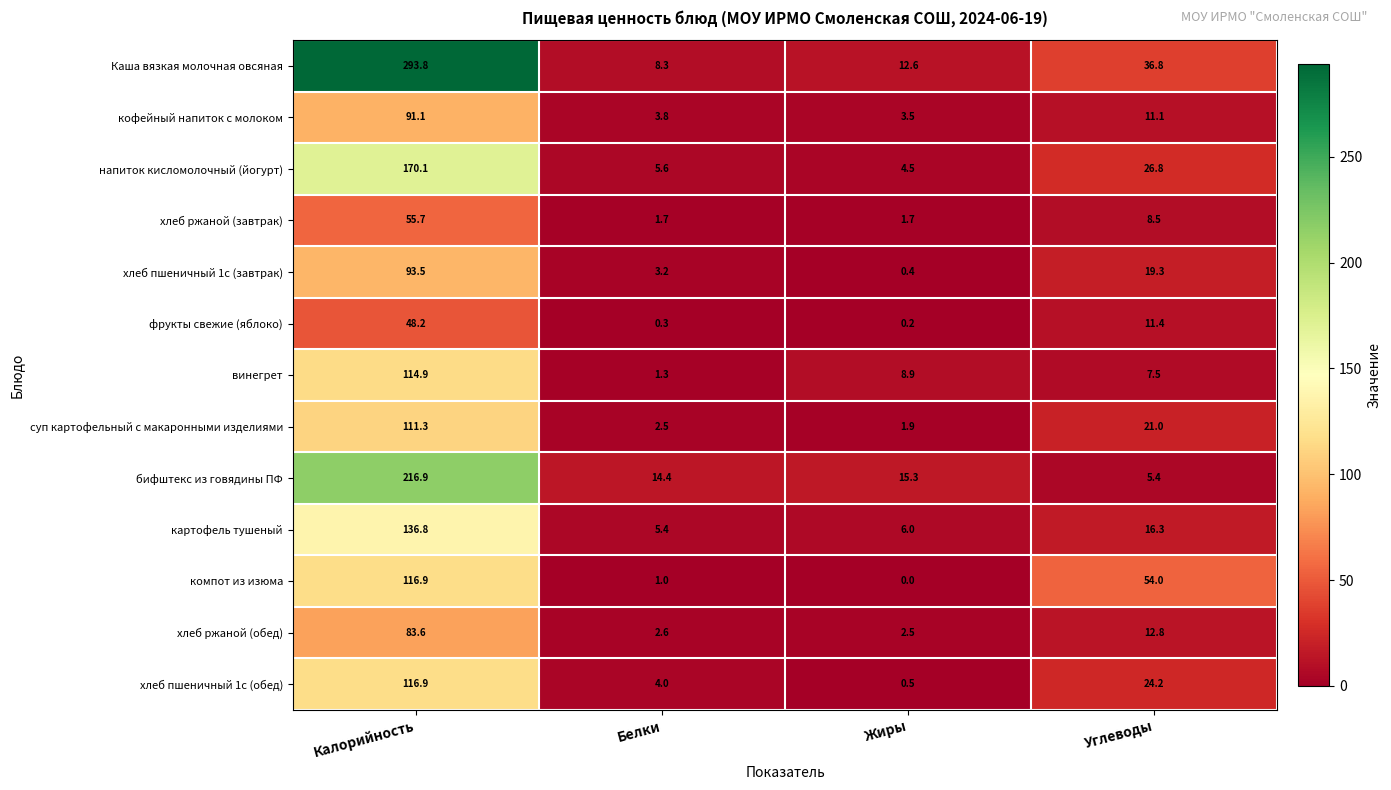

Which category has the lowest value in the картофель тушеный series?

Белки